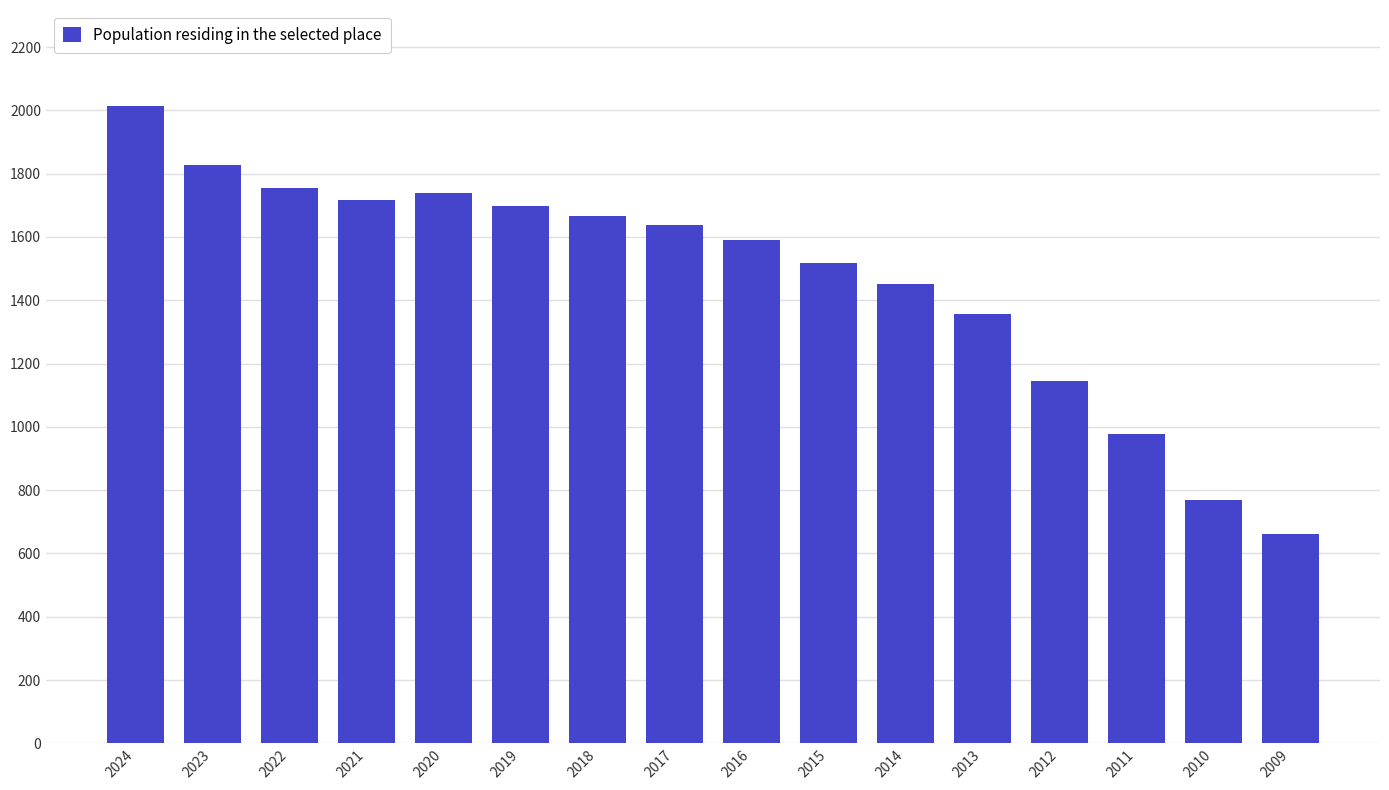

What is the difference between the values at 2021 and 2022?

38